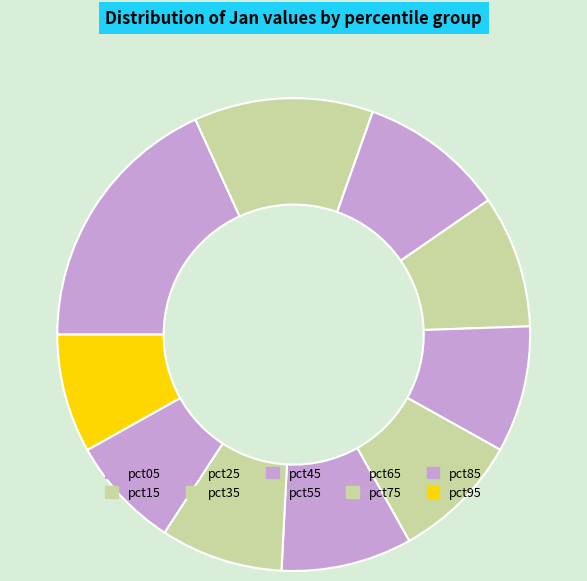

Approximately how many times larger is the value at pct25 compared to pct85?

1.3